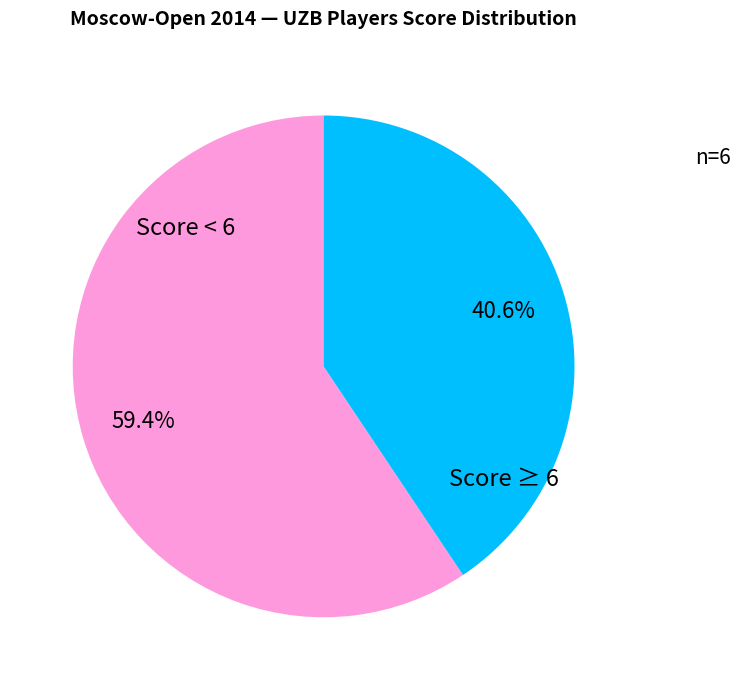

Is there a majority slice in this chart?

Yes